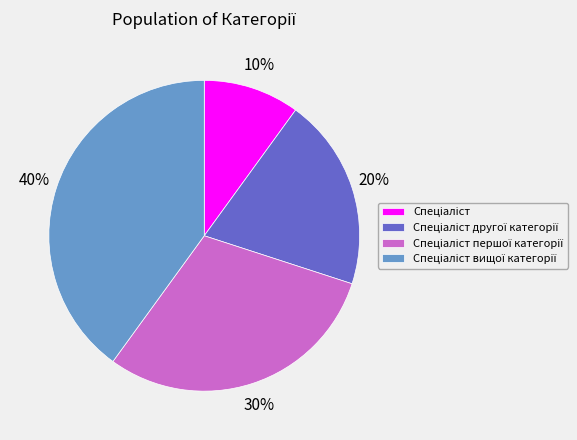

To the nearest percent, what is the difference between the largest and smallest slice percentages?

30%